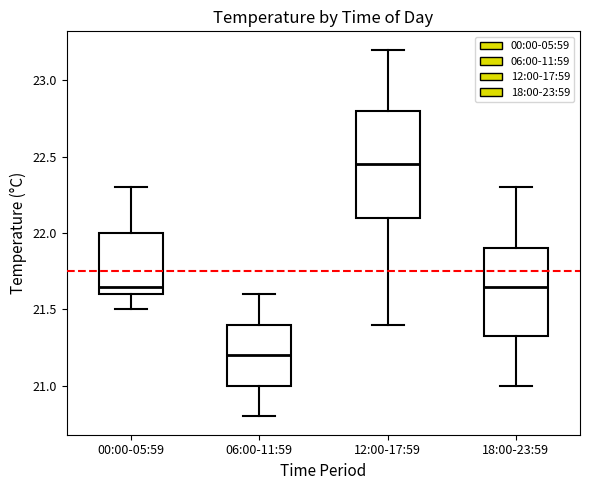

Which box's median line is the lowest?

06:00-11:59